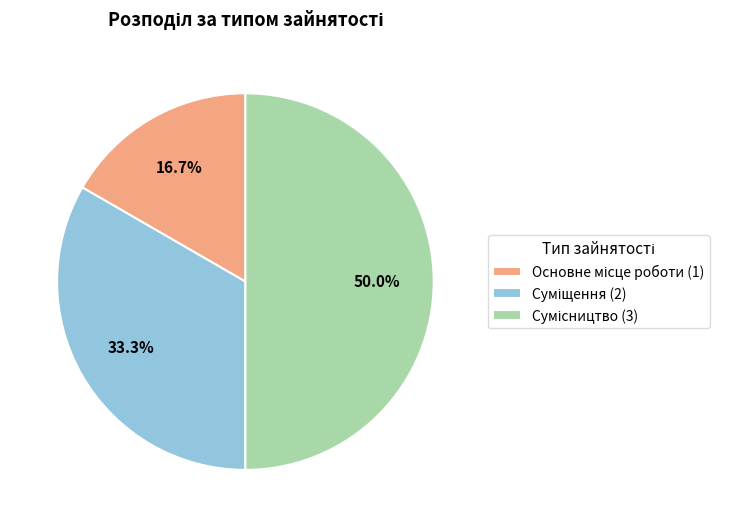

Count the number of slices in the pie.

3